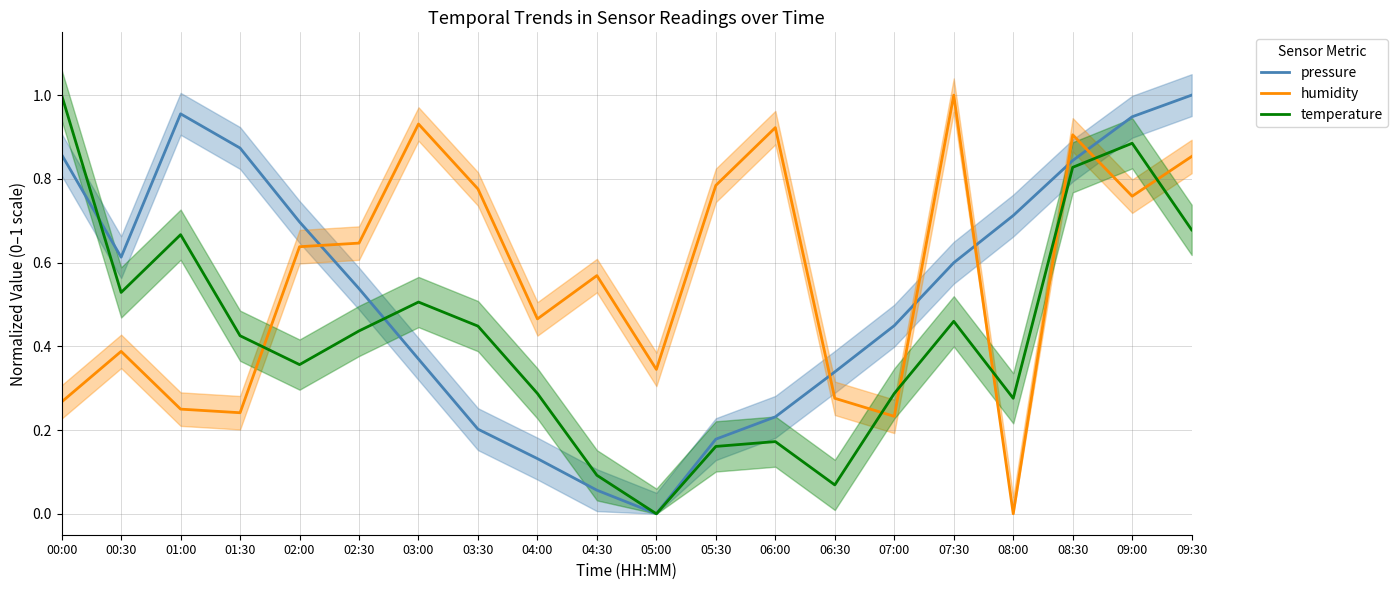

The pressure series shows 0.2 at 05:30. True or false?

True